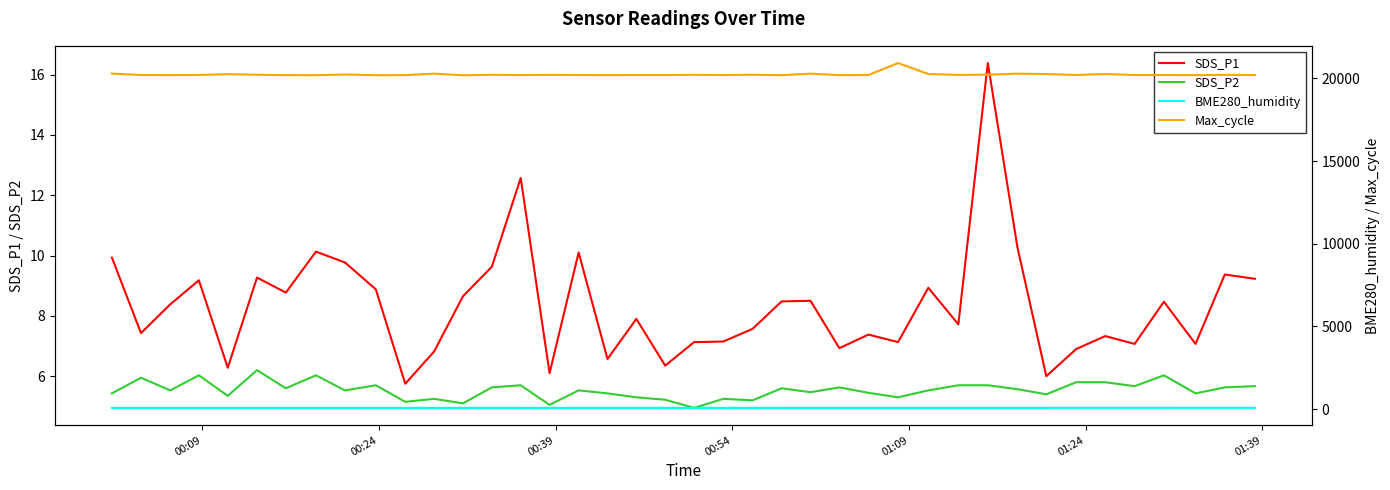

What is the lowest value of the SDS_P1 series?

5.8